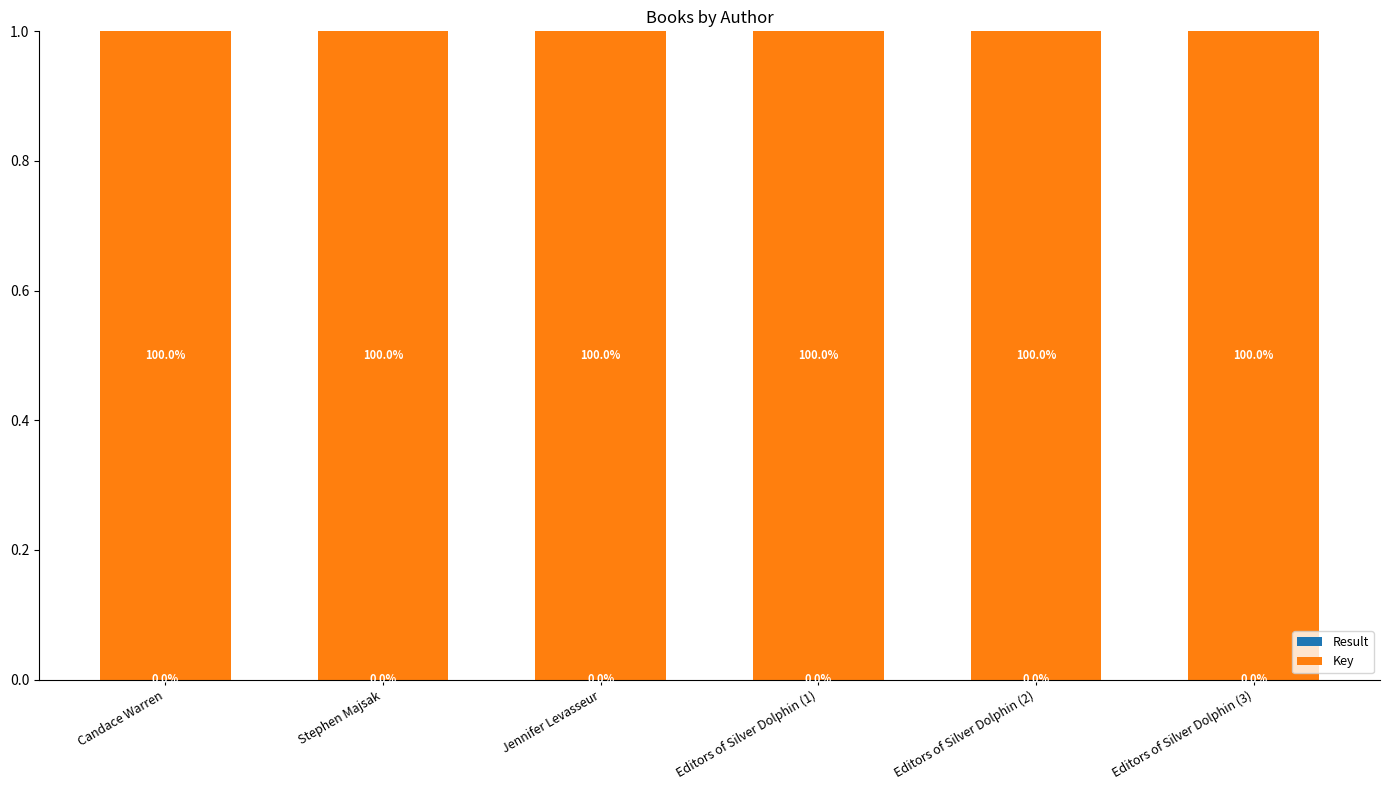

What is the total value across all series at Jennifer Levasseur?

1.0